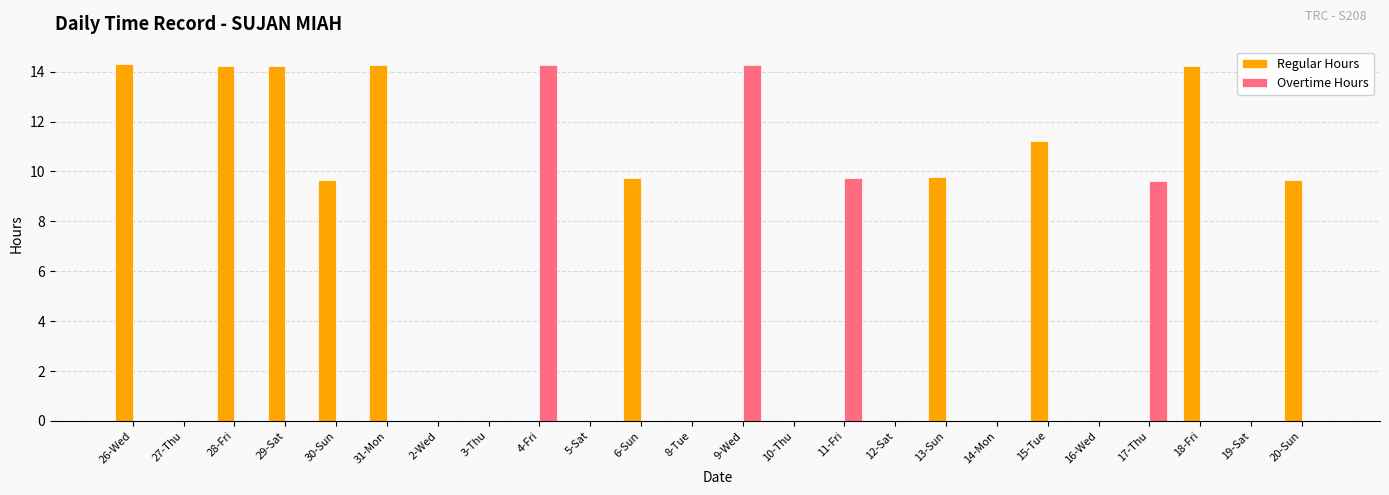

Is it true that Overtime Hours equals 4.8 at 31-Mon?

False